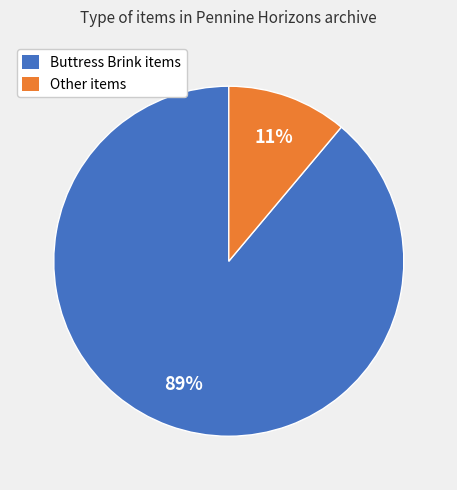

Which has a higher value, Other items or Buttress Brink items?

Buttress Brink items